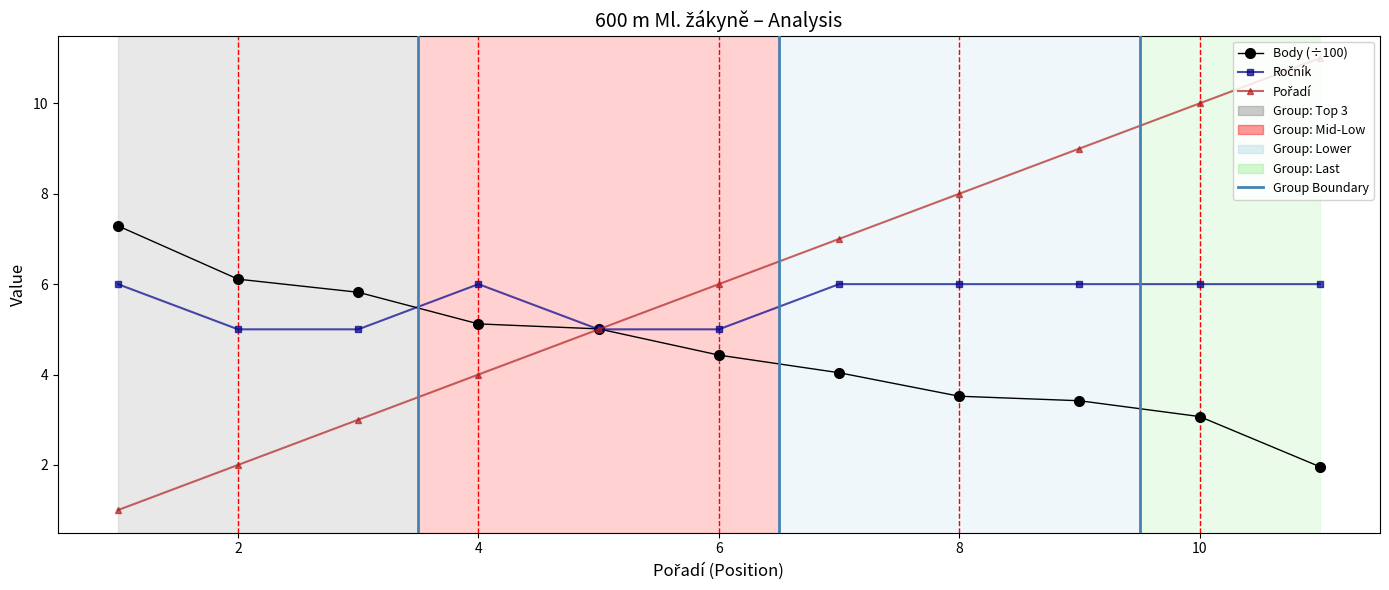

How many lines are shown in the chart?

3